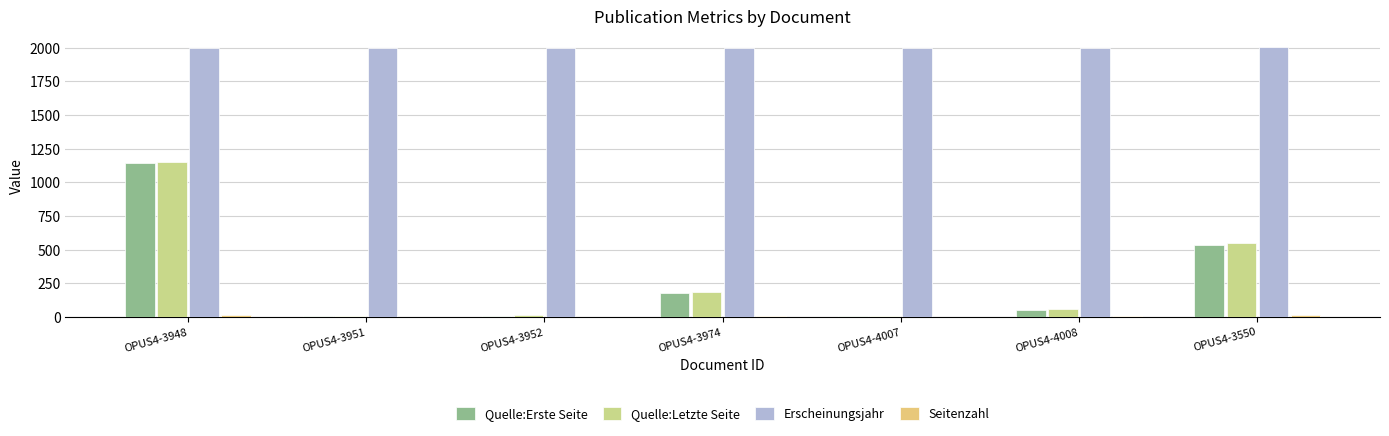

Between OPUS4-3550 and OPUS4-4008, which is larger?

OPUS4-3550